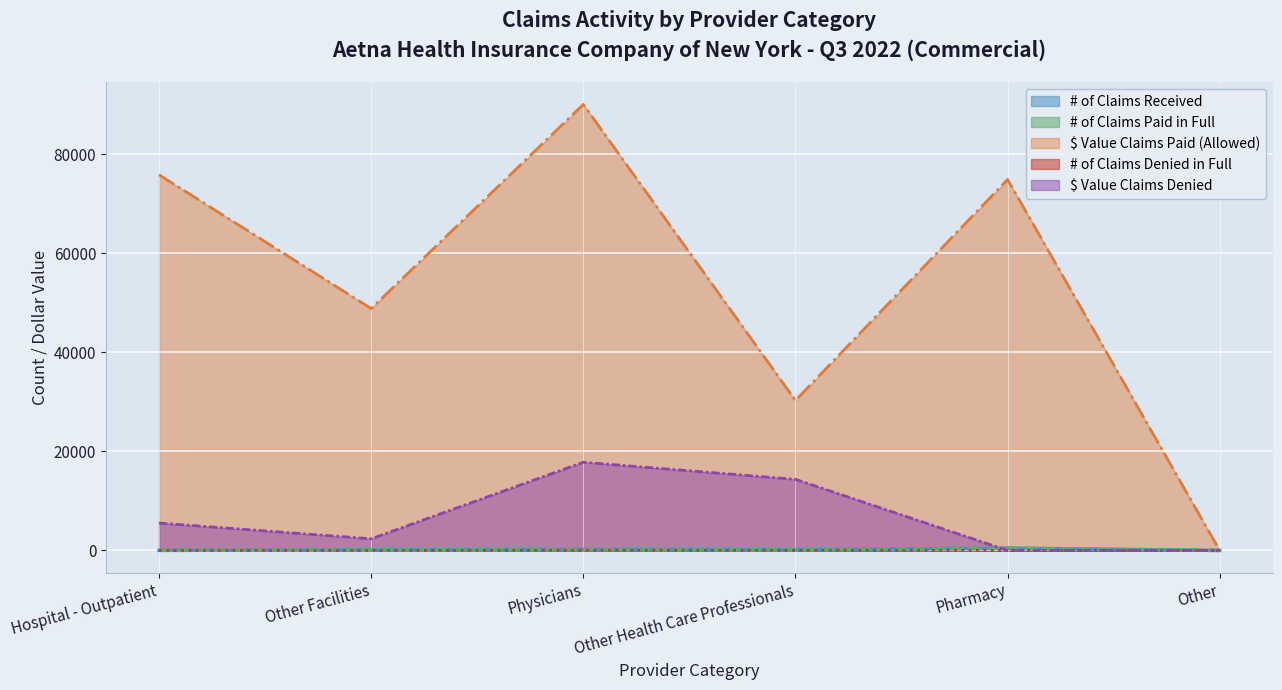

Rank the series by their maximum value, from highest to lowest.

$ Value Claims Paid (Allowed), $ Value Claims Denied, # of Claims Received, # of Claims Paid in Full, # of Claims Denied in Full